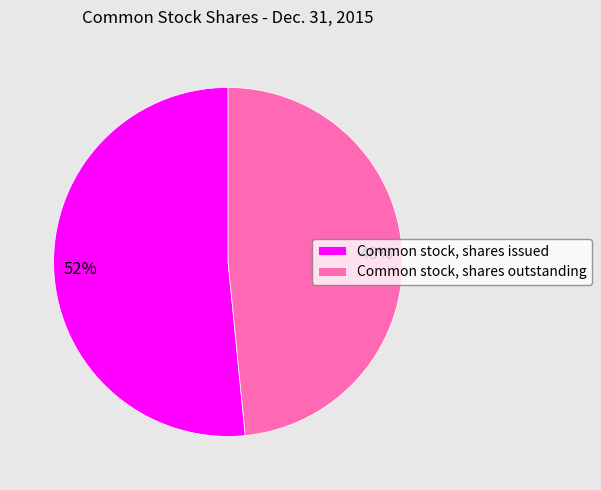

Do Common stock, shares outstanding and Common stock, shares issued together represent more than half of the pie?

Yes